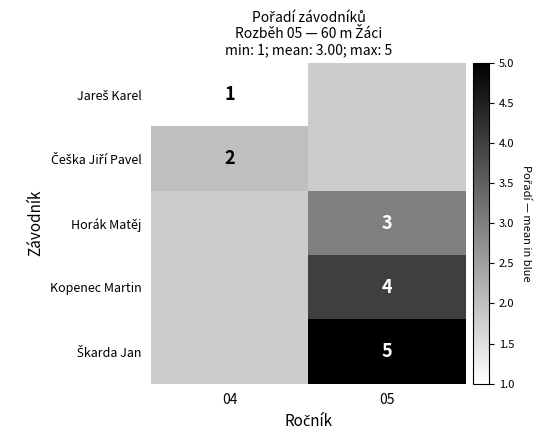

What value does the Kopenec Martin series have at 05?

4.0